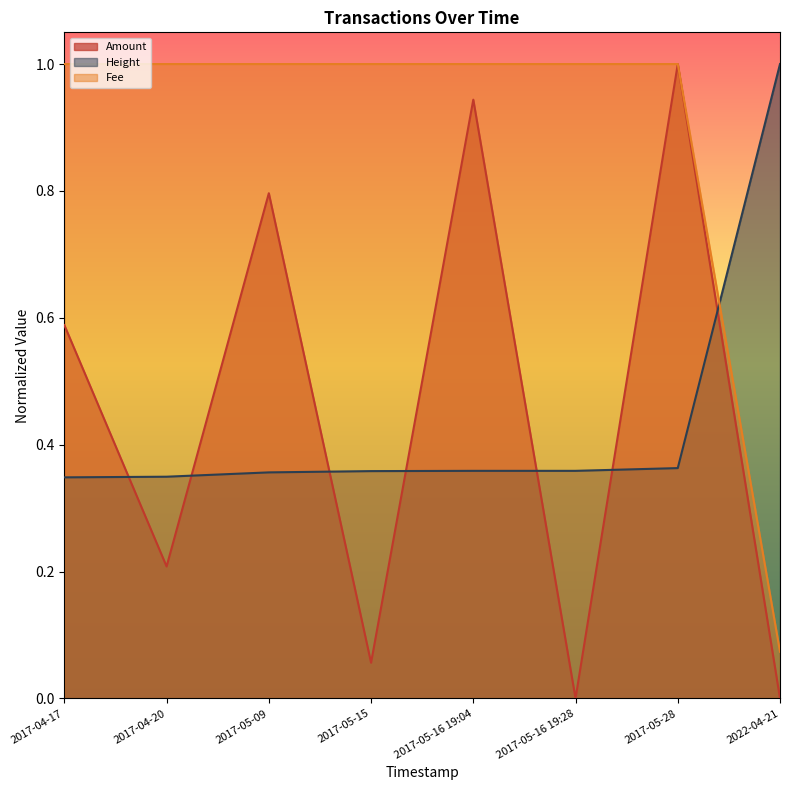

Which series ends up on top after the final intersection of Height and Fee?

Height